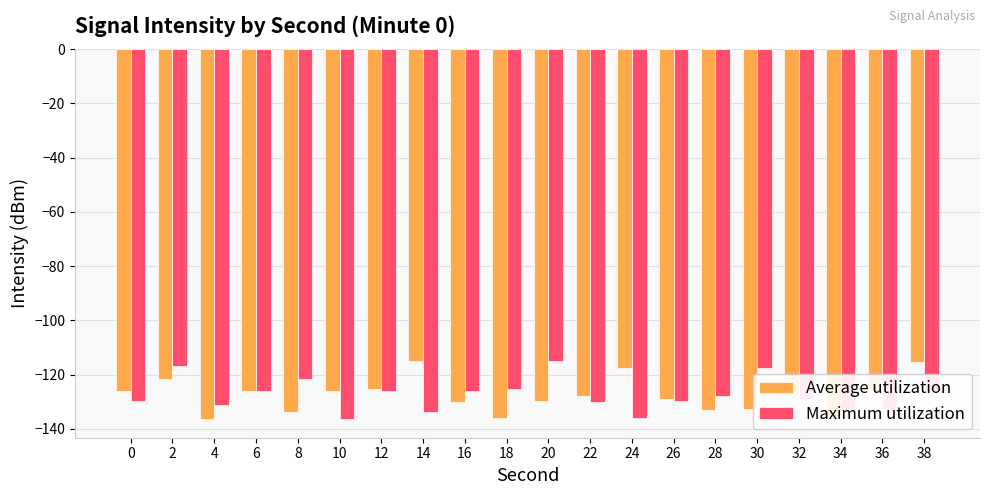

Count the number of data series in this chart.

2